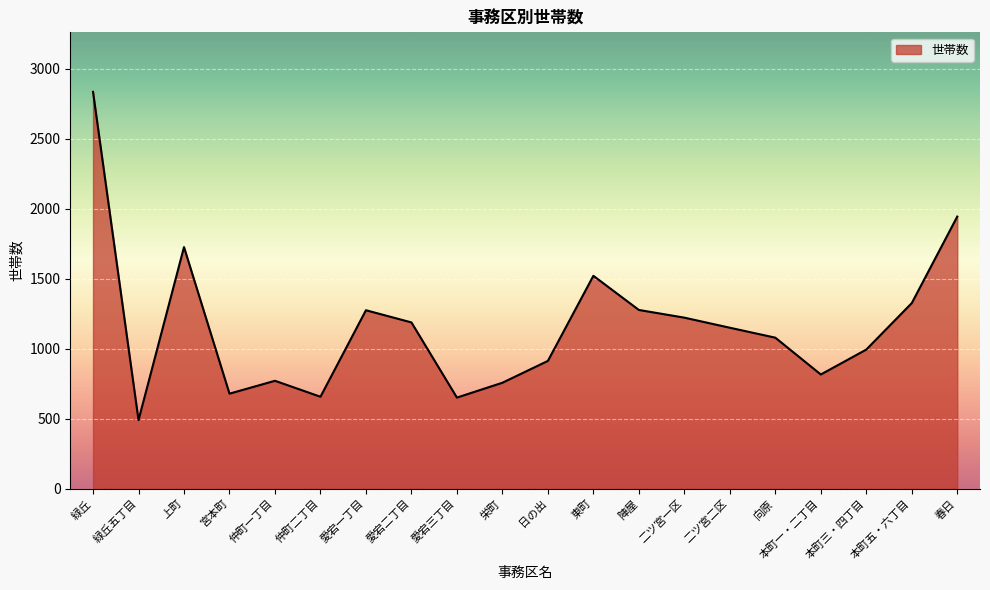

What is the minimum value shown in the chart?

489